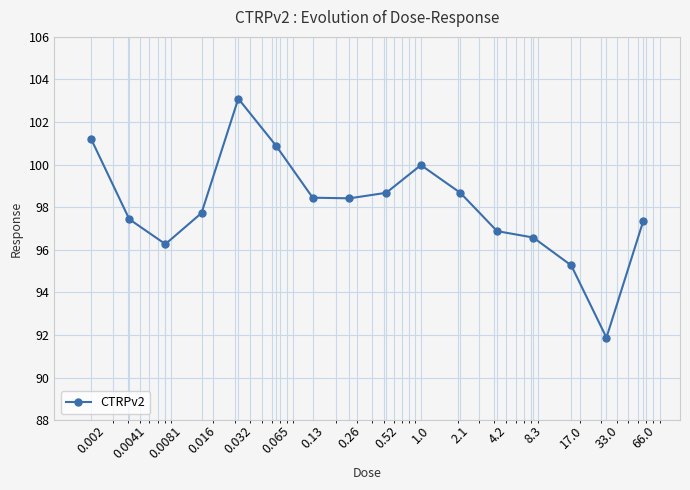

True or false: there are more than 1 points higher than both neighbors.

True